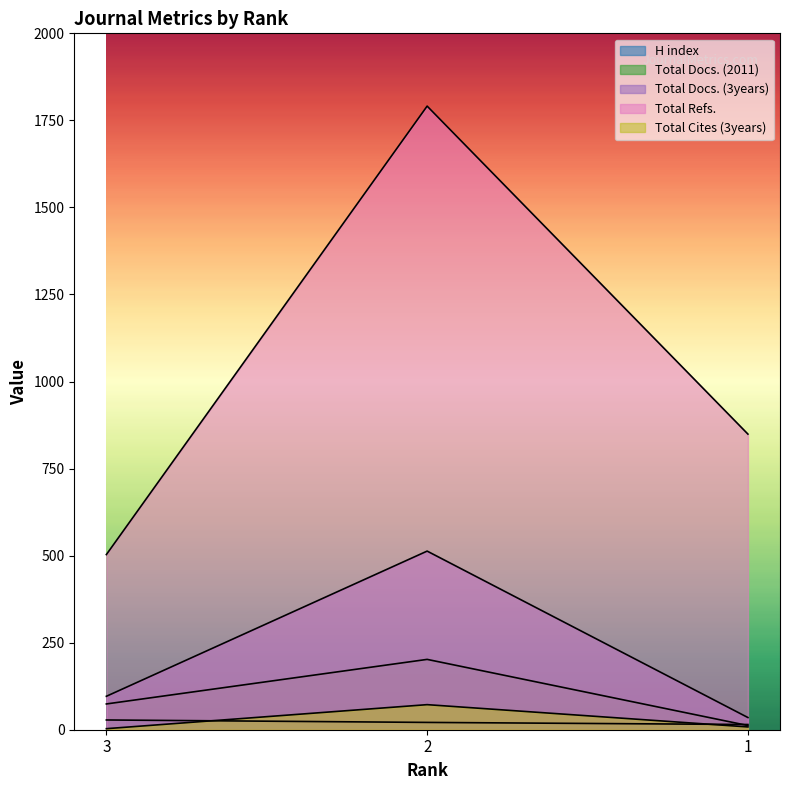

Does the chart display data point markers on the line(s)?

No